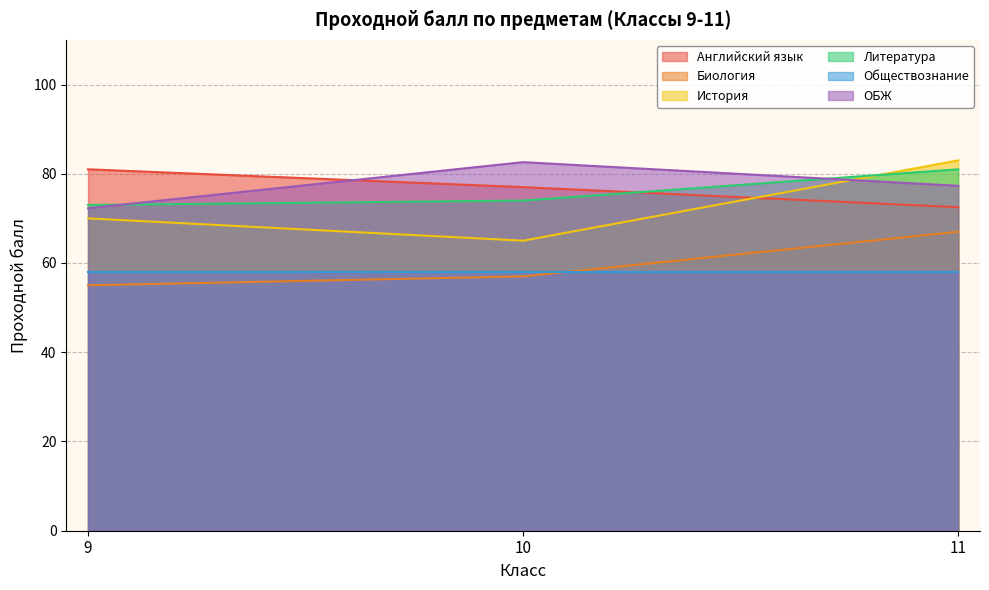

What is the value of the История point at the 1st from the left?

70.0